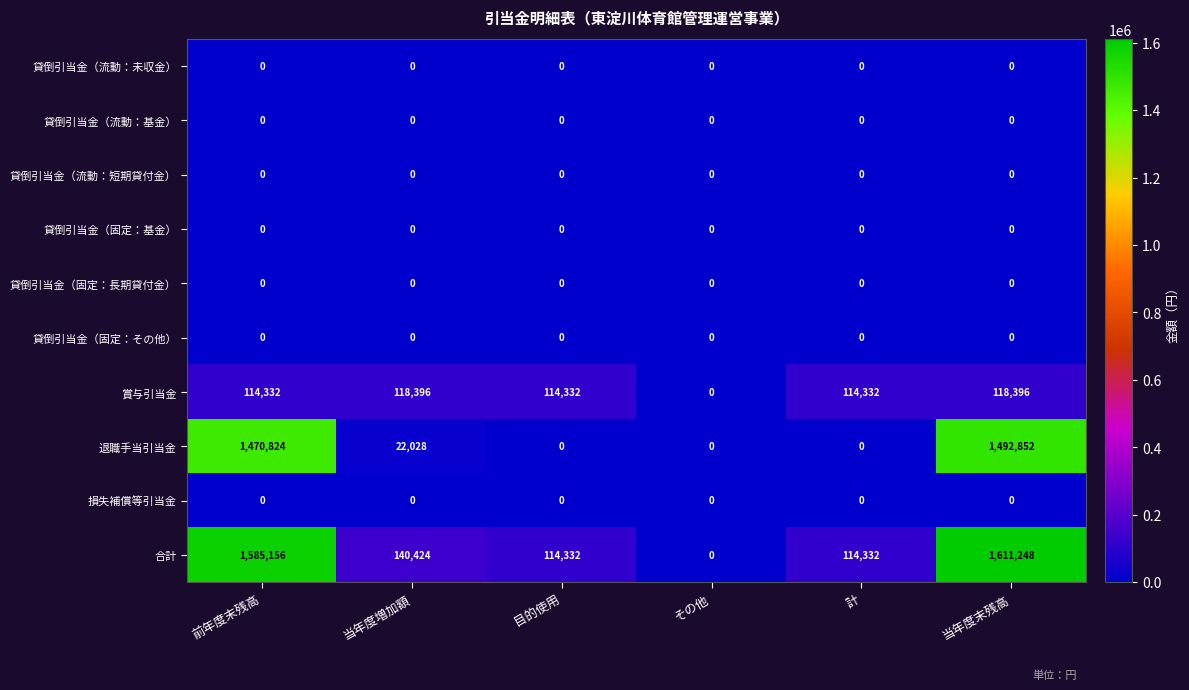

What is the sum of the 退職手当引当金 values at 前年度末残高 and 当年度増加額?

1492852